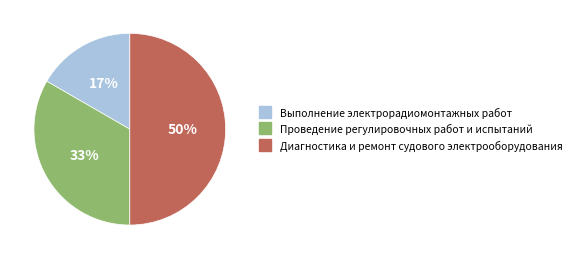

Do Диагностика и ремонт судового электрооборудования and Выполнение электрорадиомонтажных работ together represent more than half of the pie?

Yes